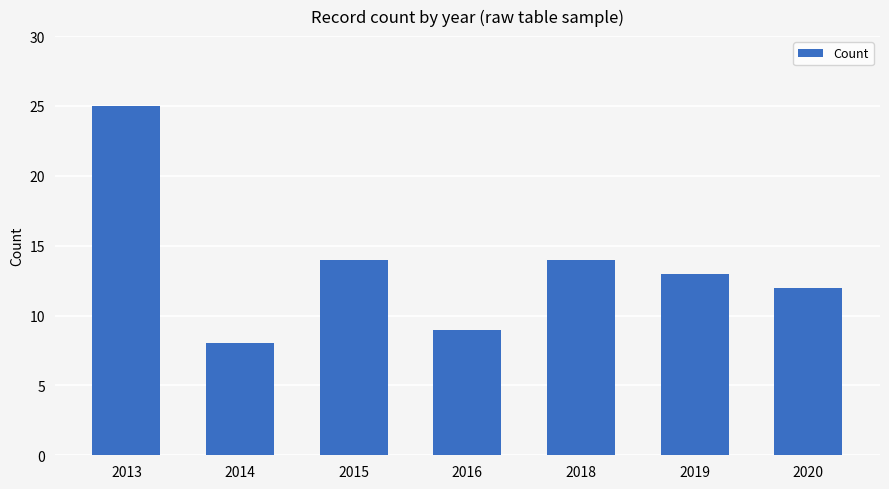

Count the number of data series in this chart.

1